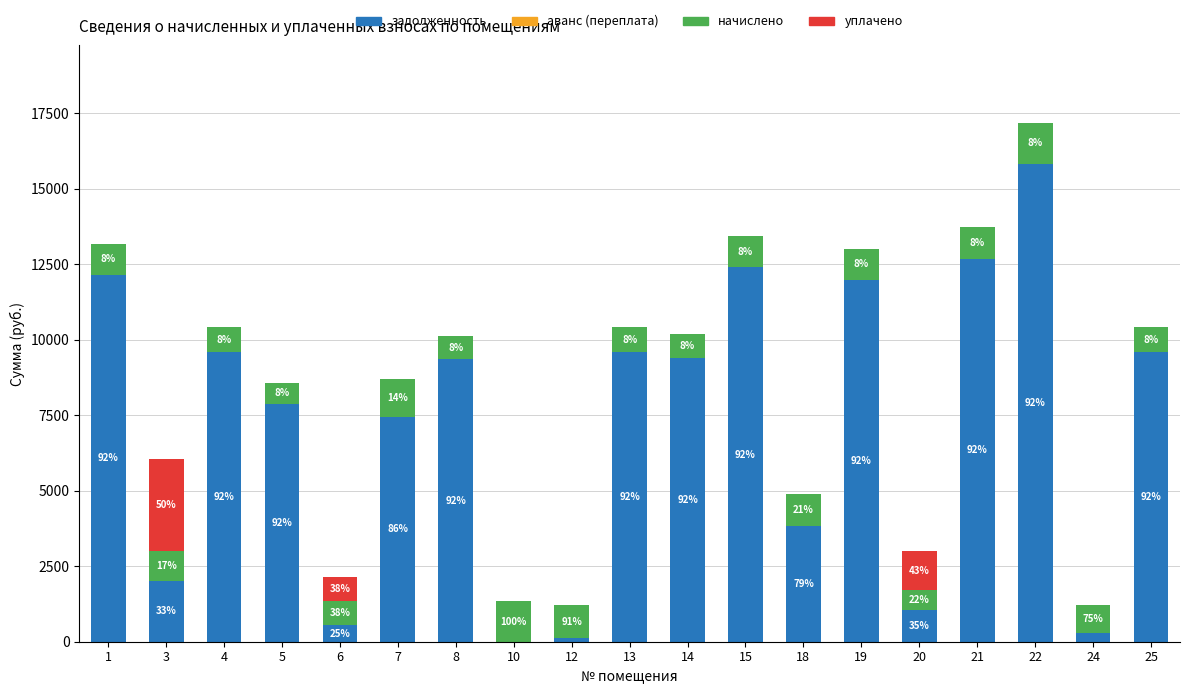

Does the chart contain stacked bars?

Yes